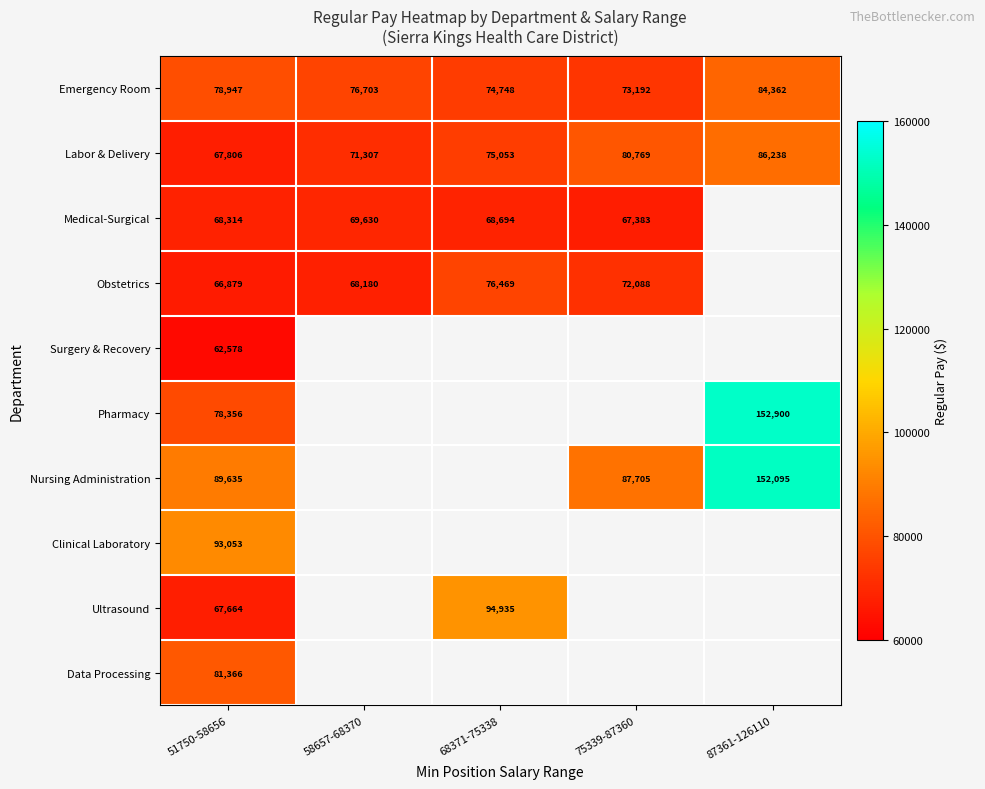

What is the difference between the highest and lowest values at 87361-126110?

68538.0